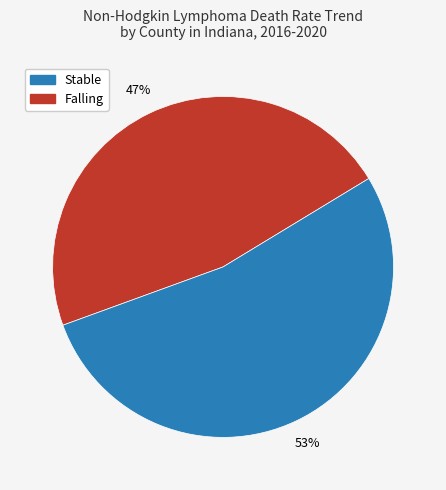

To the nearest percent, what is the difference between the largest and smallest slice percentages?

6%